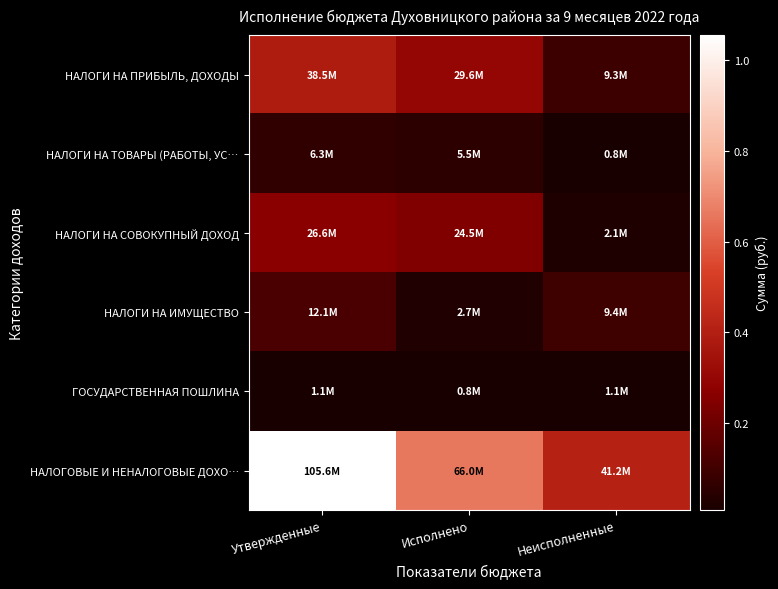

Between Неисполненные and Исполнено, which is larger?

Исполнено